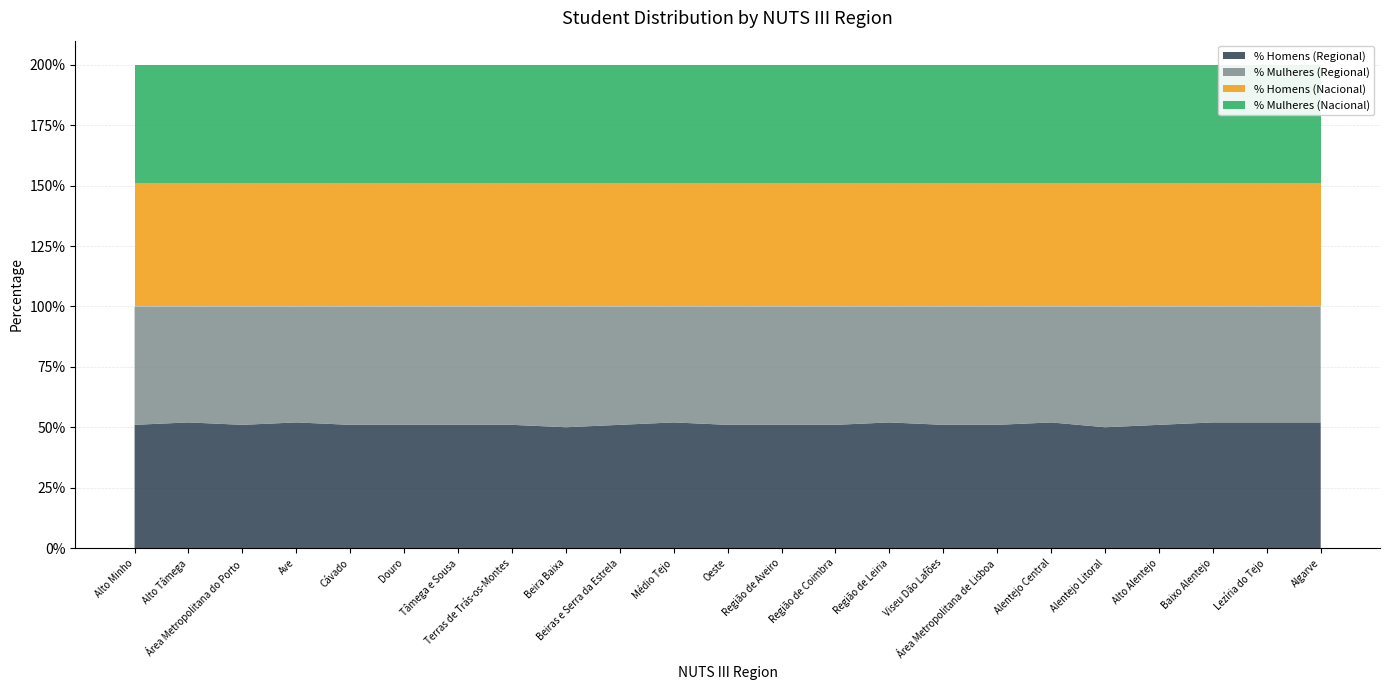

Reading left to right, transcribe all the data shown in this chart.

% Homens (Regional): 0.5	0.5	0.5	0.5	0.5	0.5	0.5	0.5	0.5	0.5	0.5	0.5	0.5	0.5	0.5	0.5	0.5	0.5	0.5	0.5	0.5	0.5	0.5
% Mulheres (Regional): 0.5	0.5	0.5	0.5	0.5	0.5	0.5	0.5	0.5	0.5	0.5	0.5	0.5	0.5	0.5	0.5	0.5	0.5	0.5	0.5	0.5	0.5	0.5
% Homens (Nacional): 0.5	0.5	0.5	0.5	0.5	0.5	0.5	0.5	0.5	0.5	0.5	0.5	0.5	0.5	0.5	0.5	0.5	0.5	0.5	0.5	0.5	0.5	0.5
% Mulheres (Nacional): 0.5	0.5	0.5	0.5	0.5	0.5	0.5	0.5	0.5	0.5	0.5	0.5	0.5	0.5	0.5	0.5	0.5	0.5	0.5	0.5	0.5	0.5	0.5